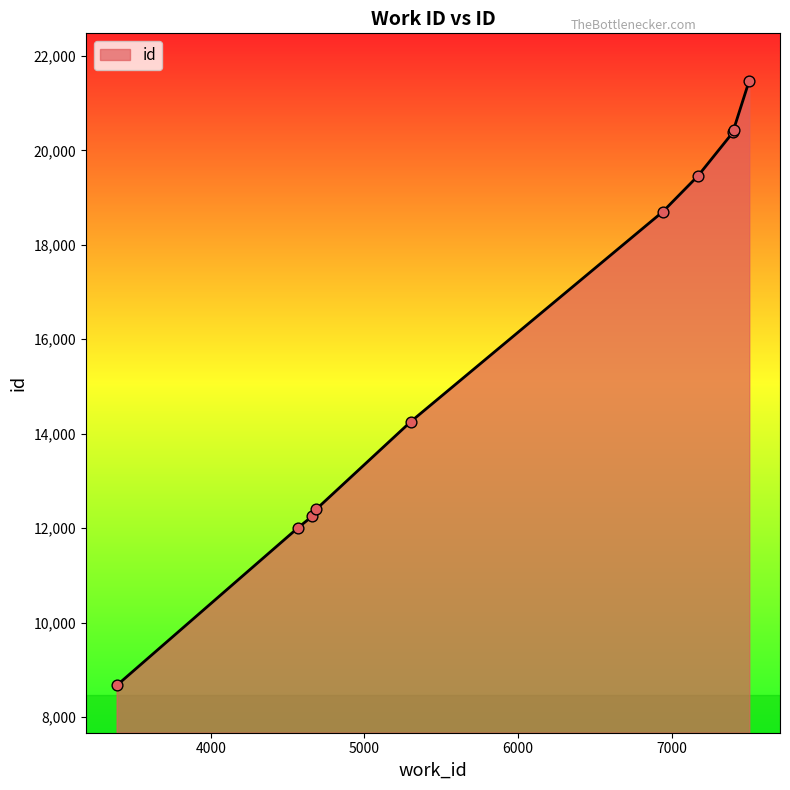

What is the greatest value displayed?

21478